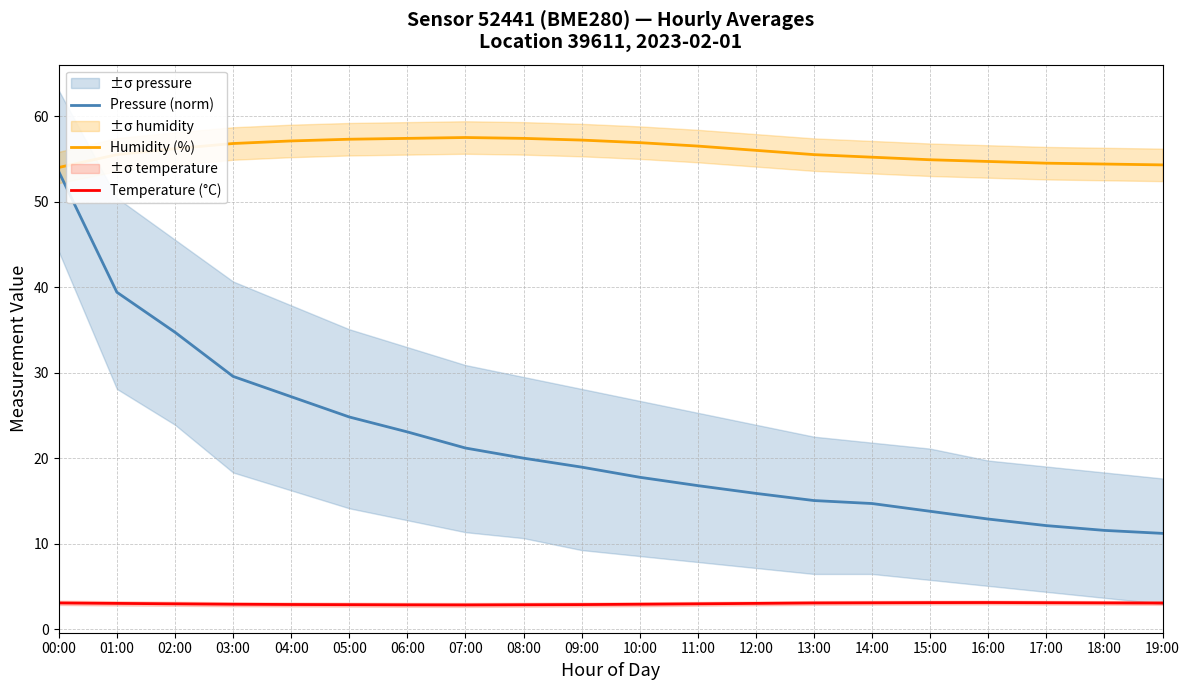

What is the average value of the Pressure (norm) series?

21.7